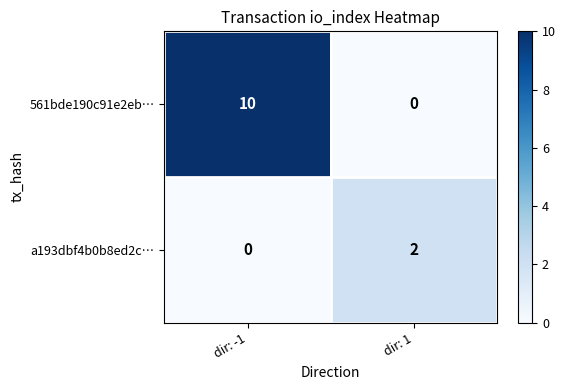

How many categories are shown in the chart?

2